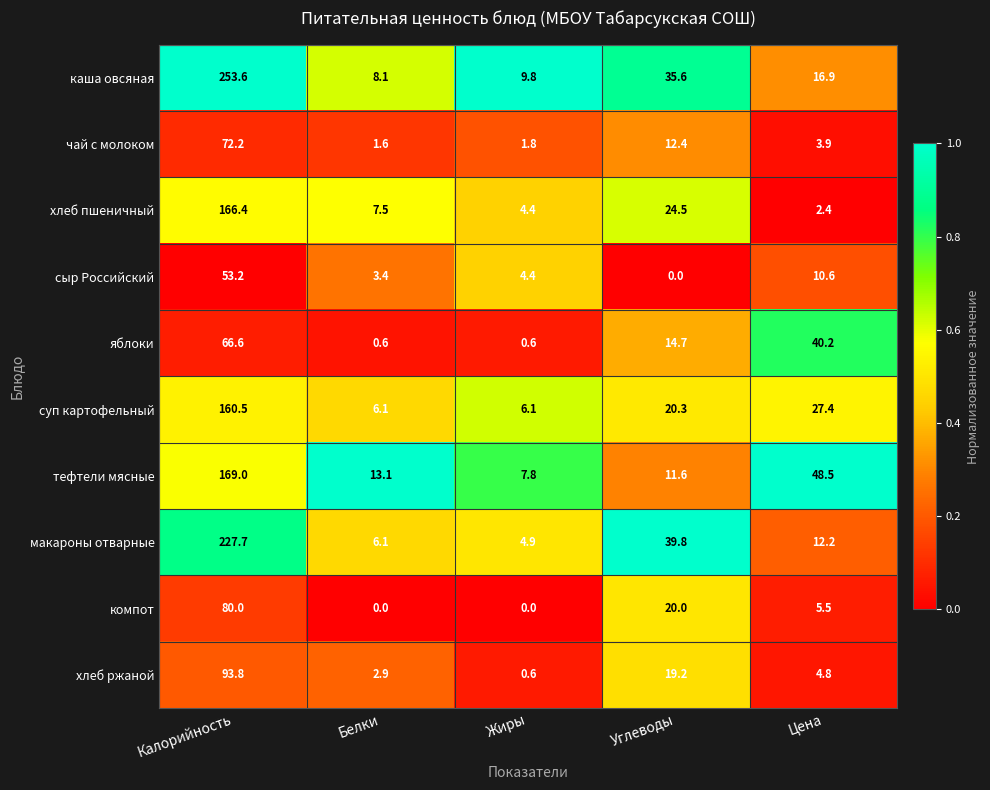

The value of чай с молоком at Цена is 3.9. True or false?

True